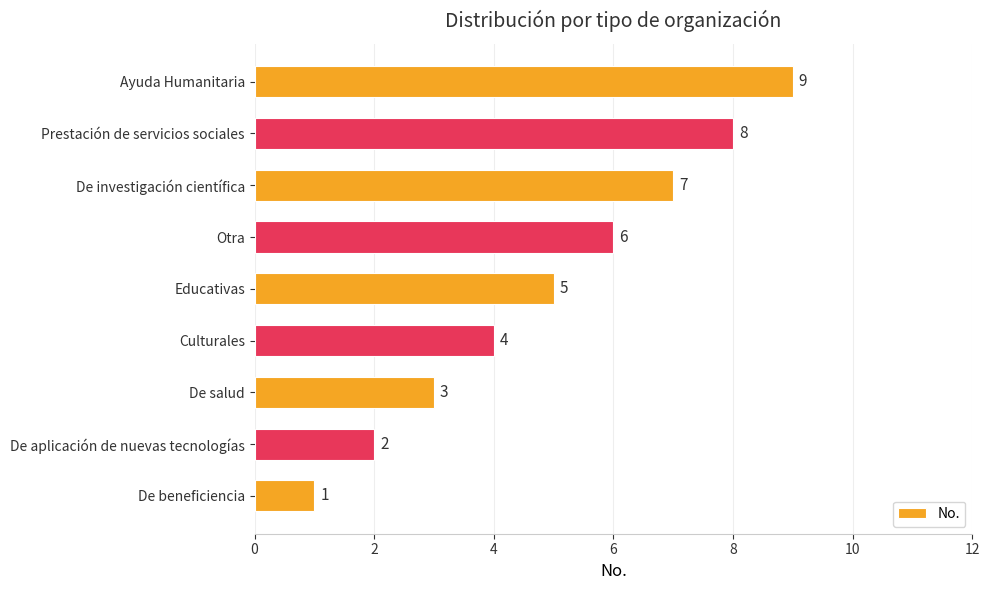

Rank the categories by value from highest to lowest.

Ayuda Humanitaria, Prestación de servicios sociales, De investigación científica, Otra, Educativas, Culturales, De salud, De aplicación de nuevas tecnologías, De beneficiencia